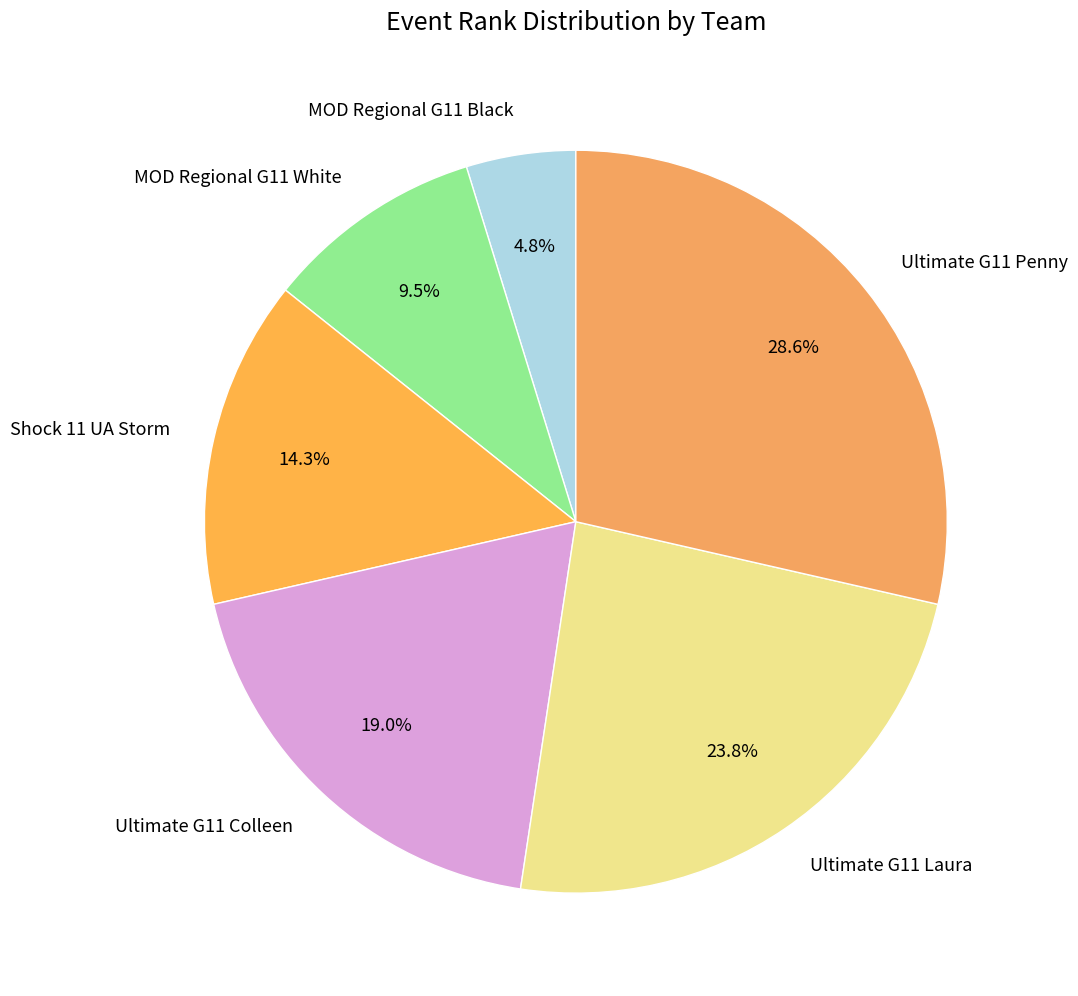

To the nearest percent, what is the difference between the MOD Regional G11 Black and Ultimate G11 Colleen slice percentages?

14%